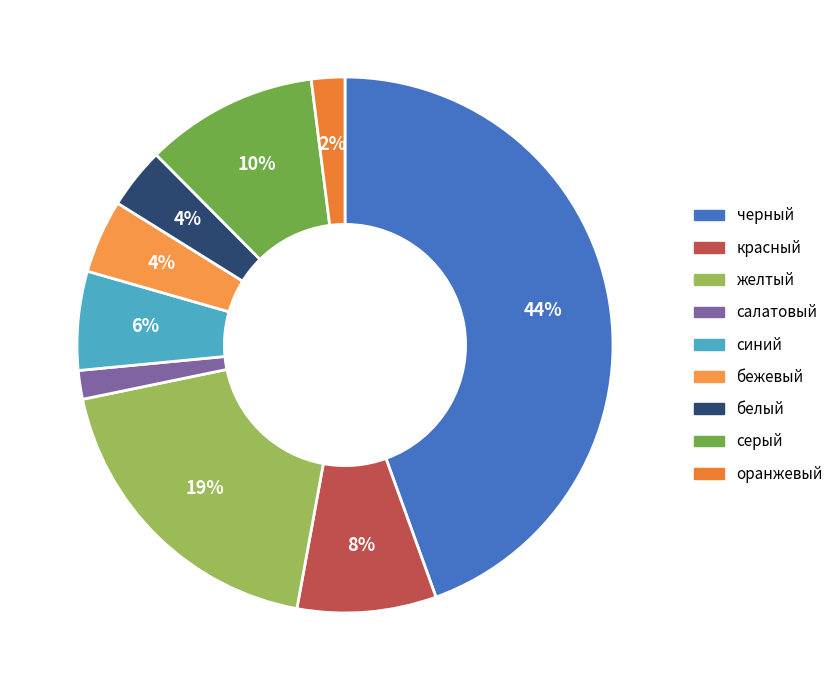

How many slices are in this pie chart?

9